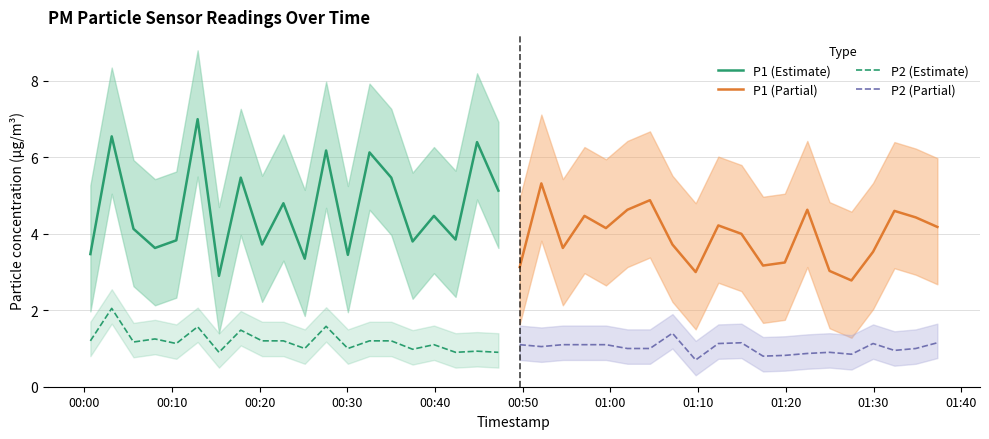

True or false: P2 (Estimate) and P1 (Estimate) intersect in this chart.

False